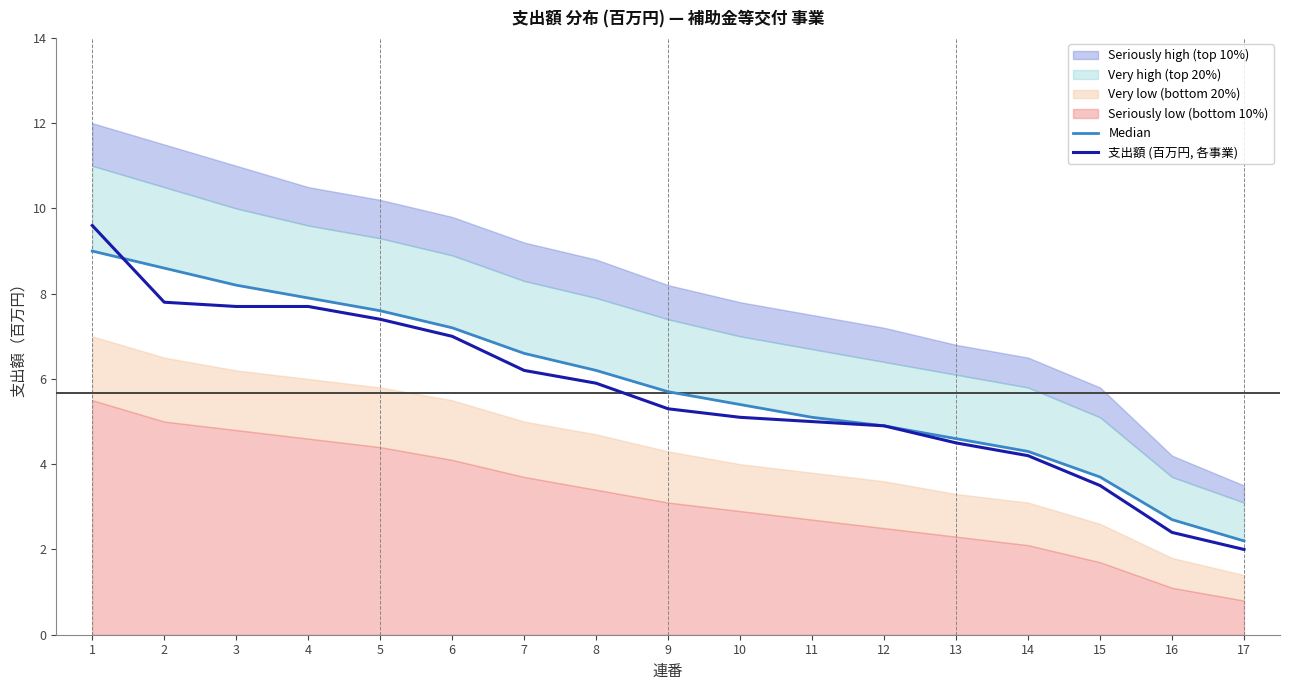

What is the total value across all series at 5?

15.0